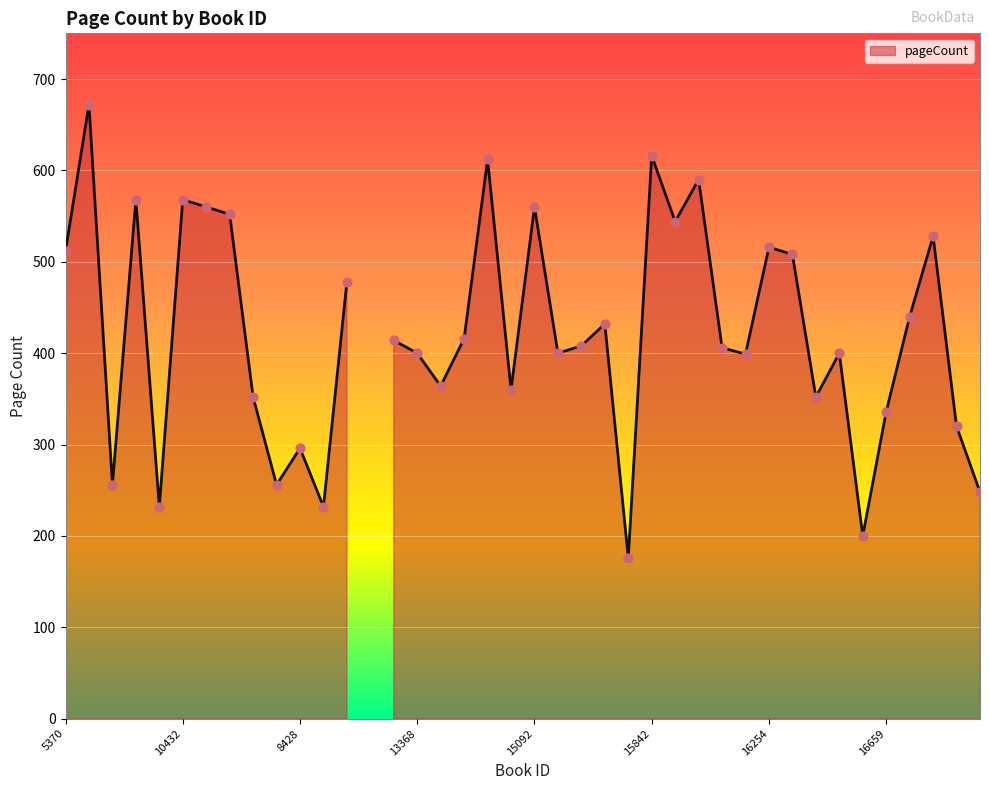

What is the change in value from 10431 to 1960?

-82